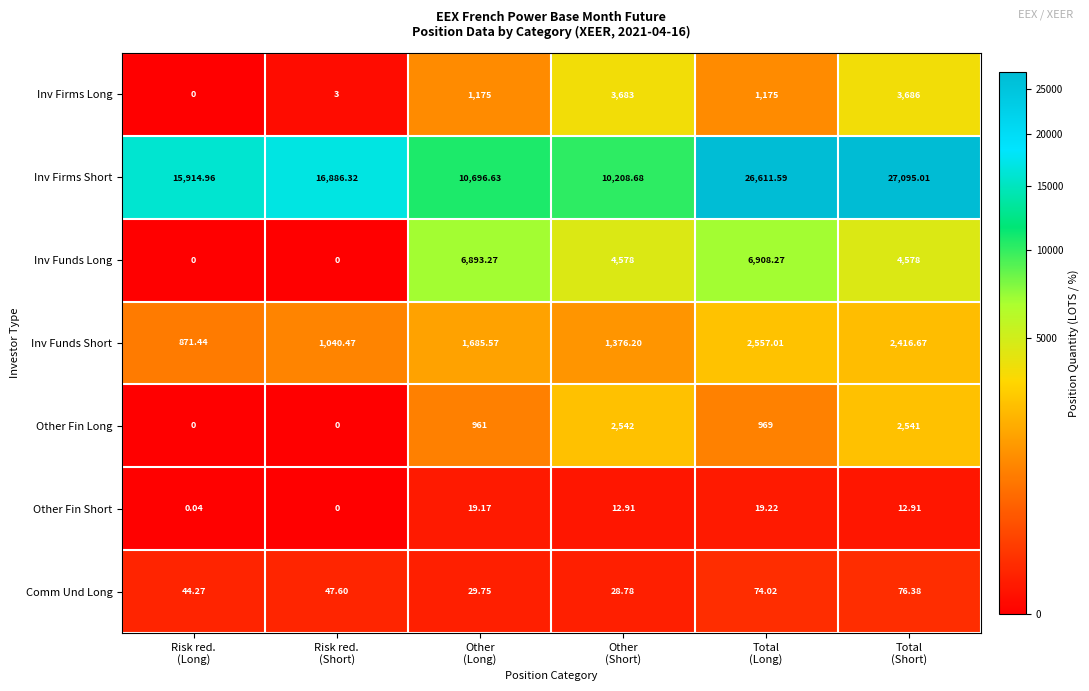

Which series has the largest total across all categories?

Inv Firms Short